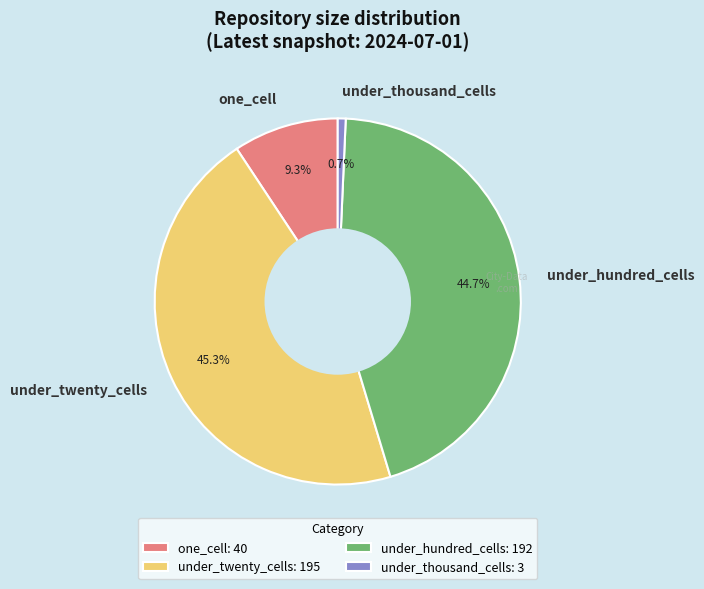

How many segments does this pie chart have?

4